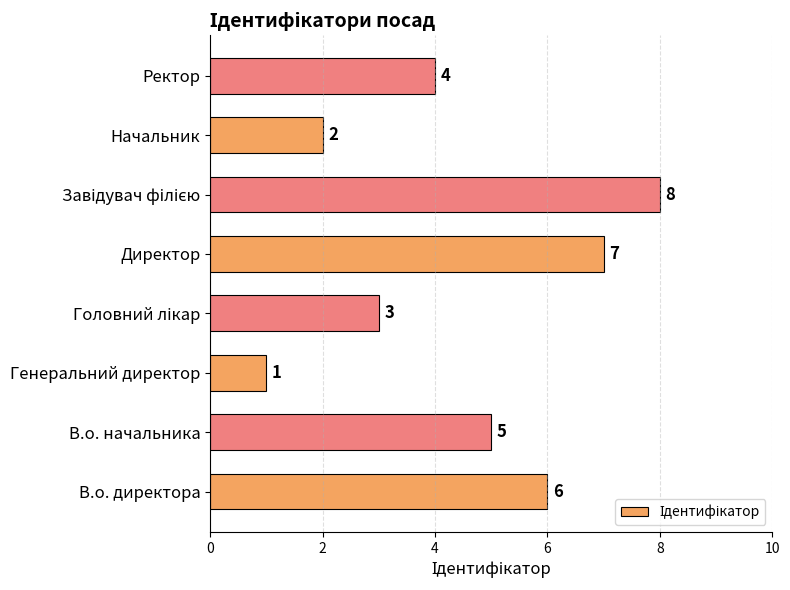

Does the chart contain stacked bars?

No